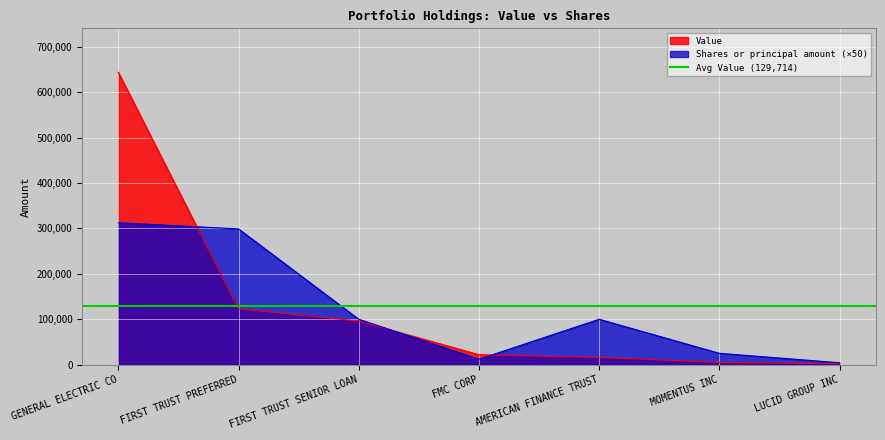

Reading left to right, extract all data points from this chart.

Value: 644000	123000	96000	22000	16000	5000	2000
Shares or principal amount: 312550	299000	100000	12000	100000	25000	4250